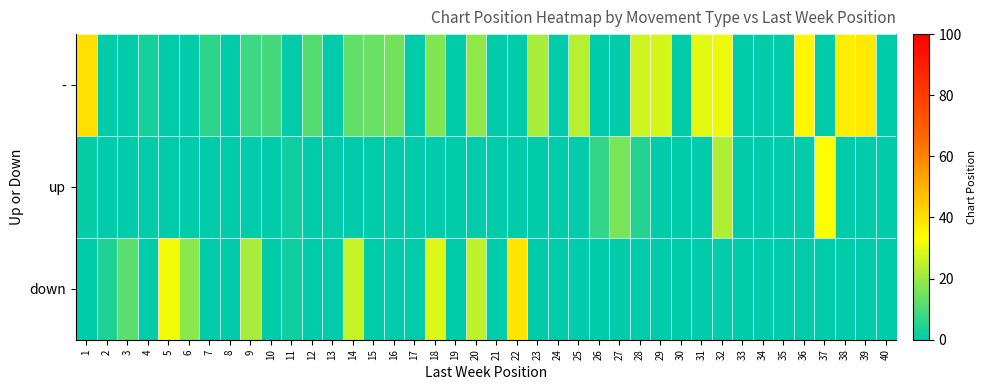

Which series has the widest spread of values?

-